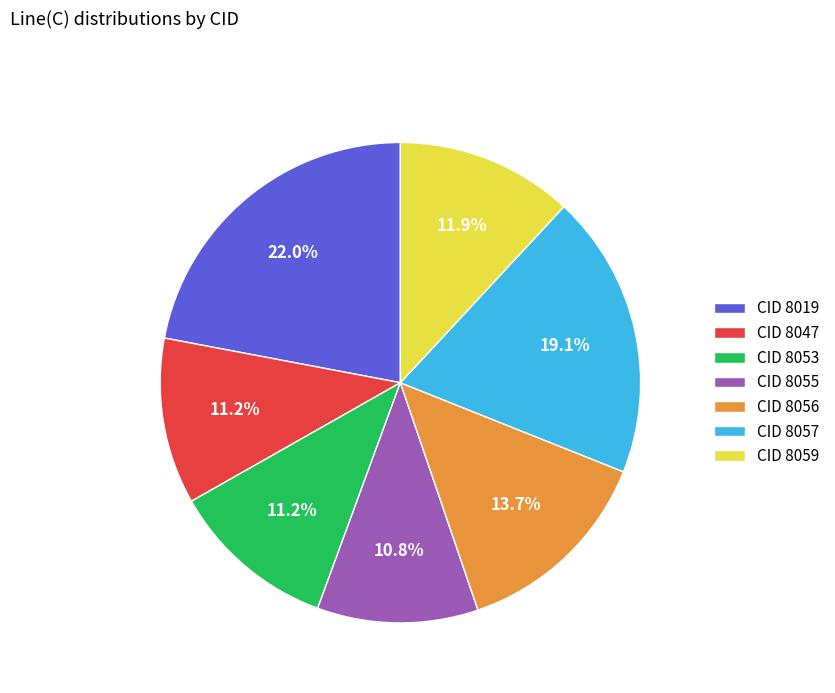

What is the largest slice in the pie chart?

CID 8019